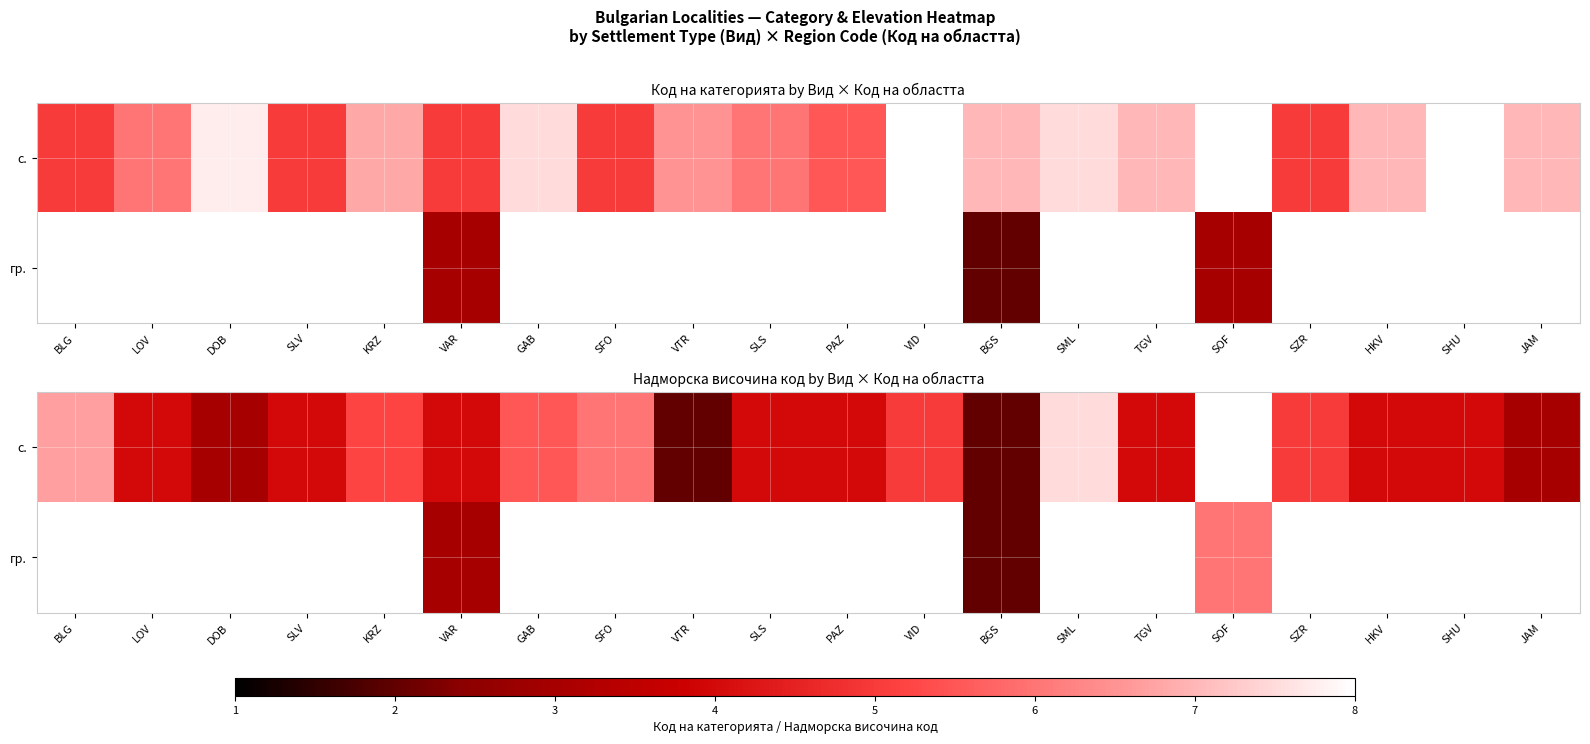

What is the approximate value of с. at JAM?

3.0